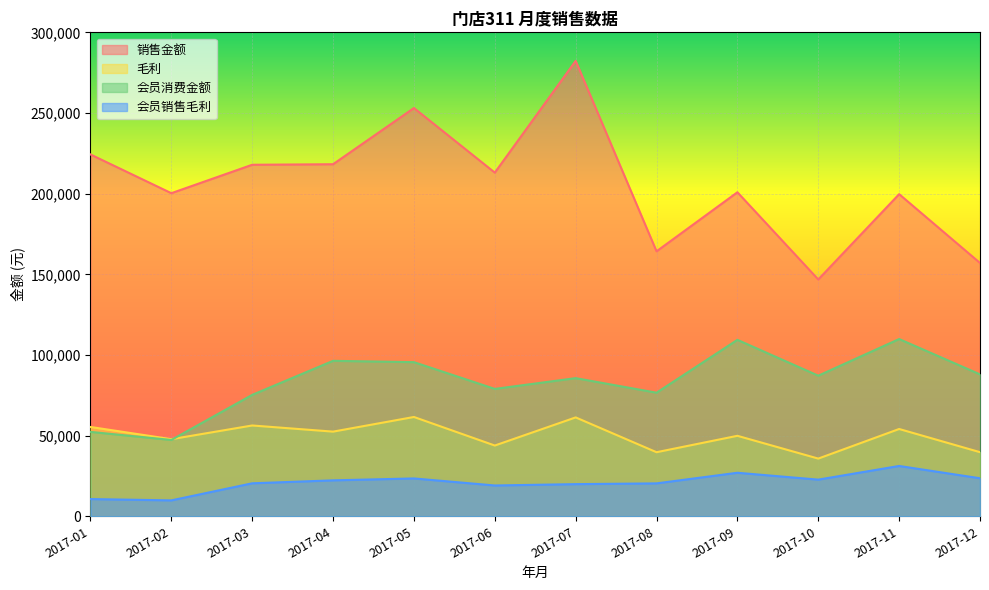

How many lines are shown in the chart?

4